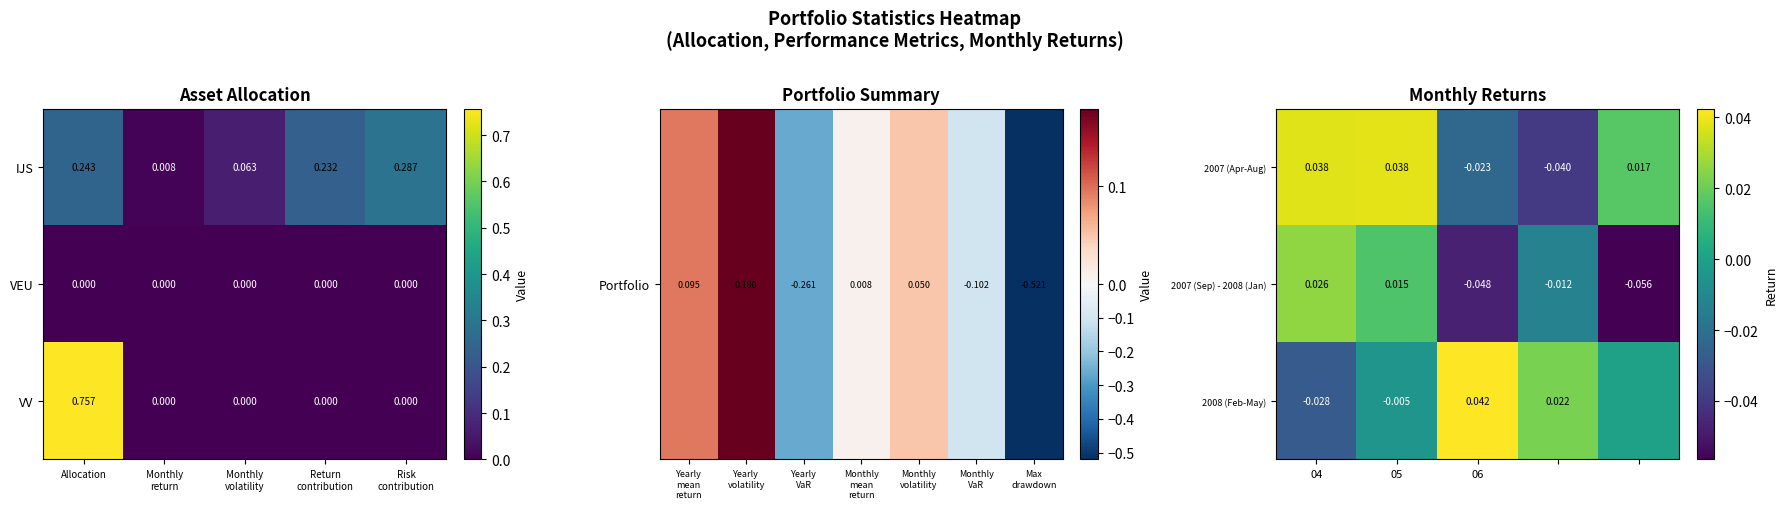

At which label does VV reach its peak?

Allocation